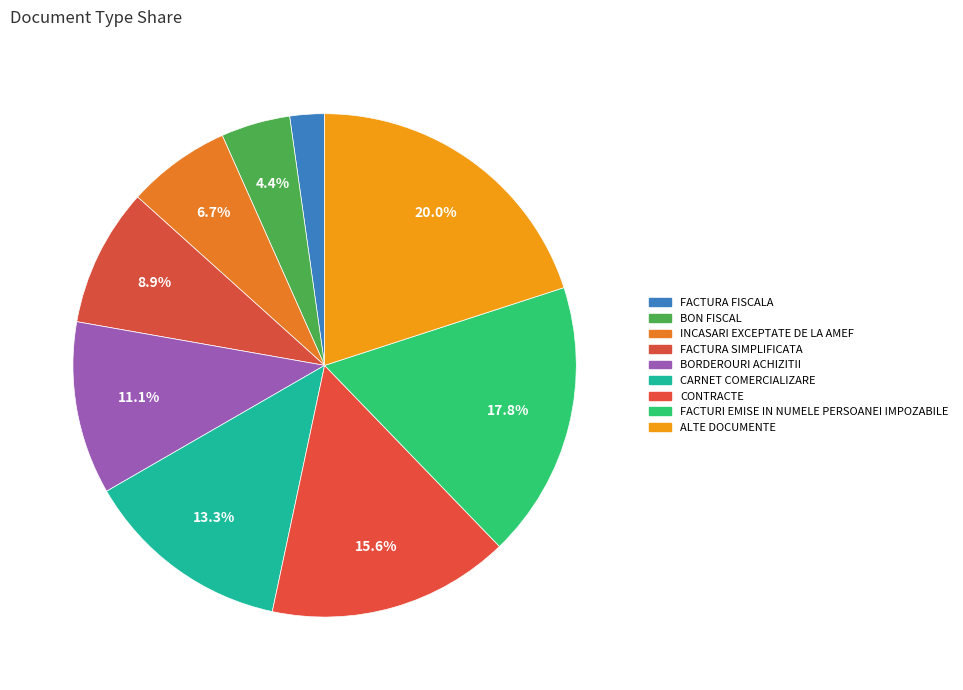

Which slice is the largest?

ALTE DOCUMENTE